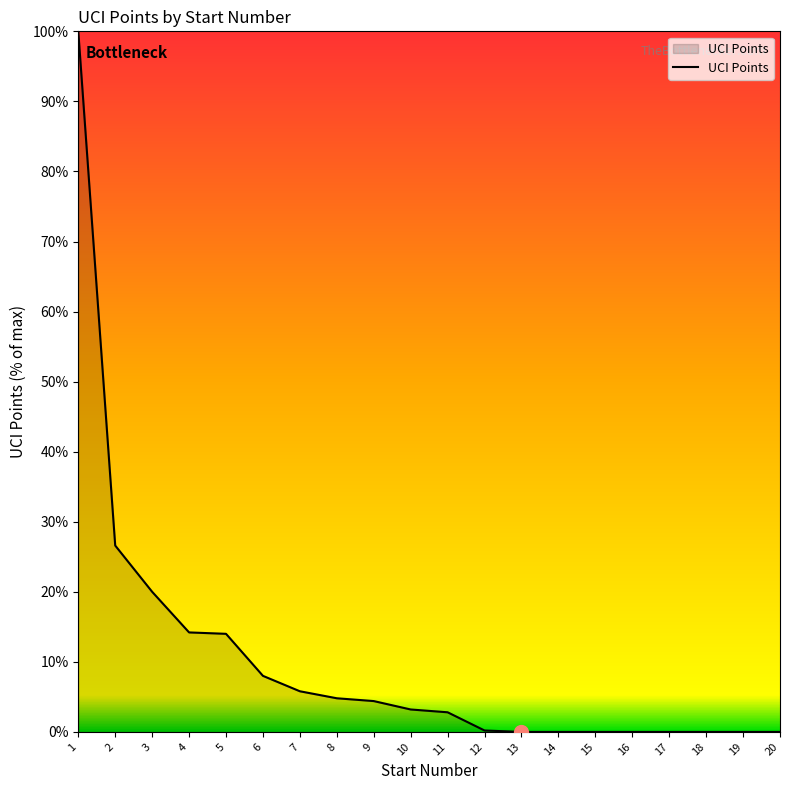

What value does the data have at 9?

4.4